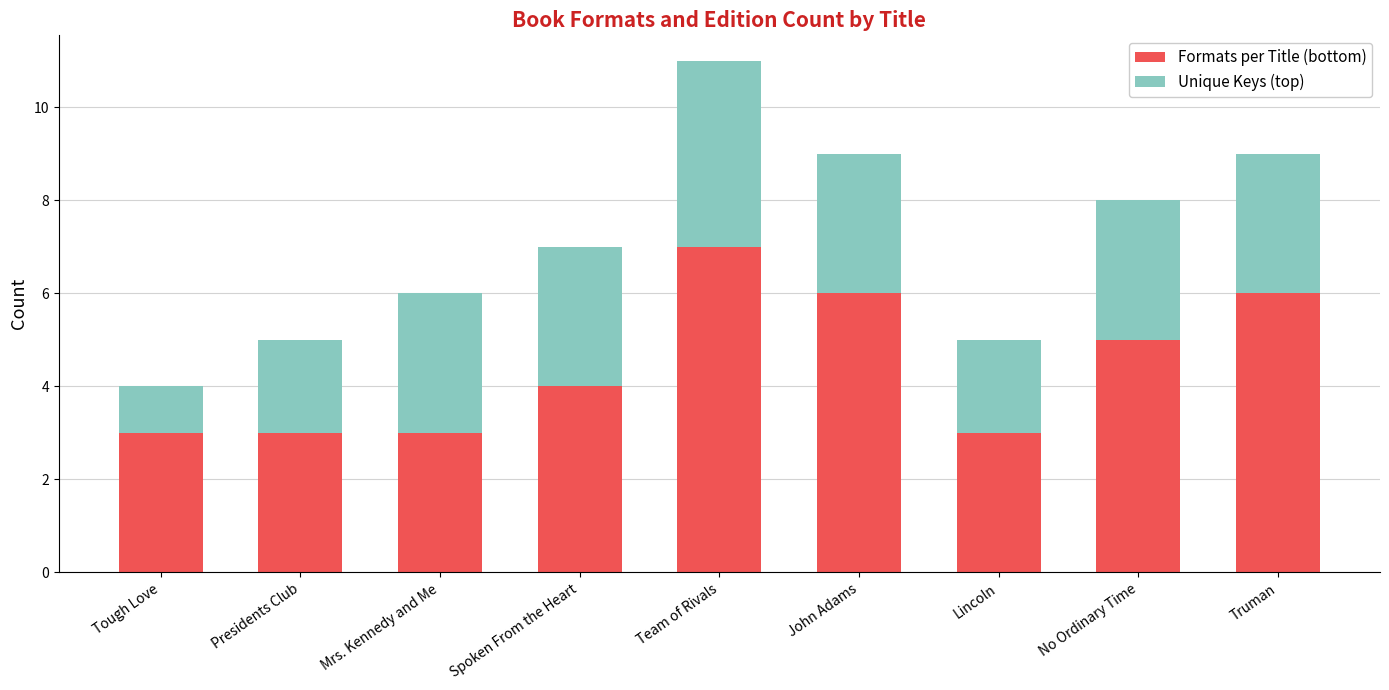

At which label is Formats per Title (bottom) closest to 5?

No Ordinary Time